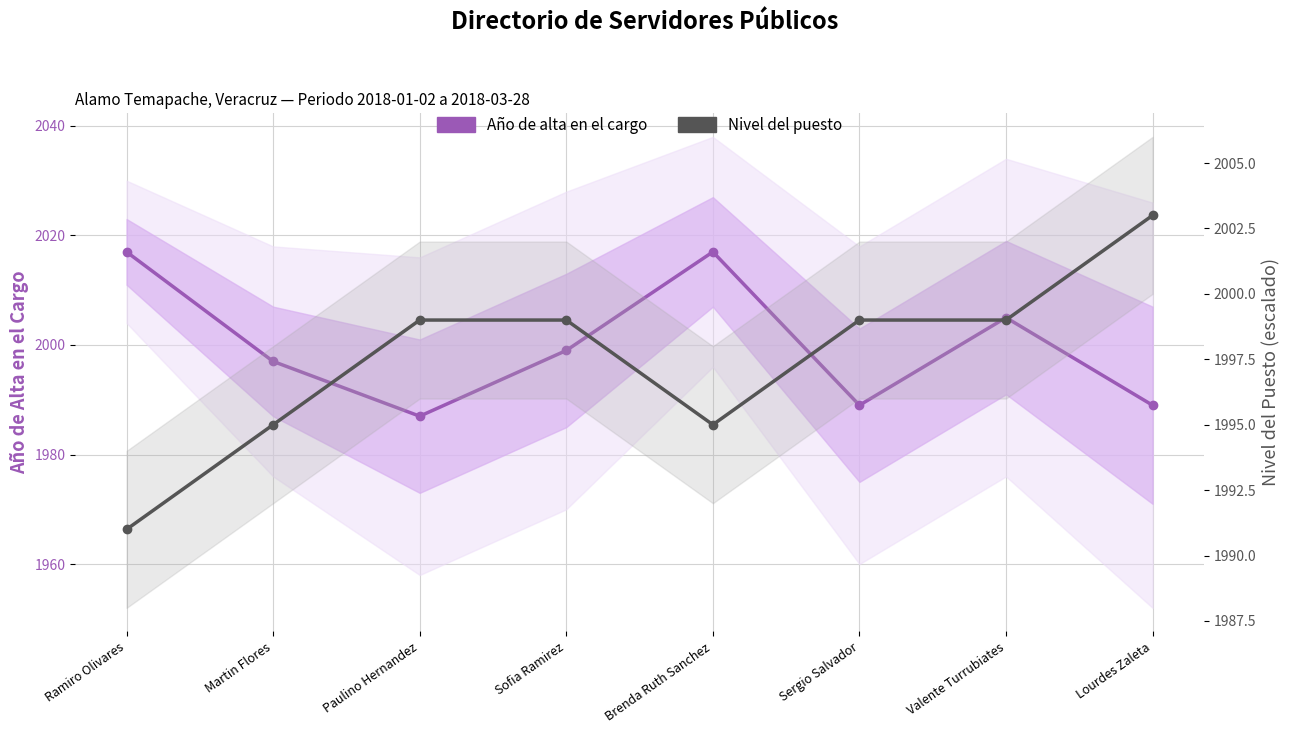

What position from the left is Brenda Ruth Sanchez?

5